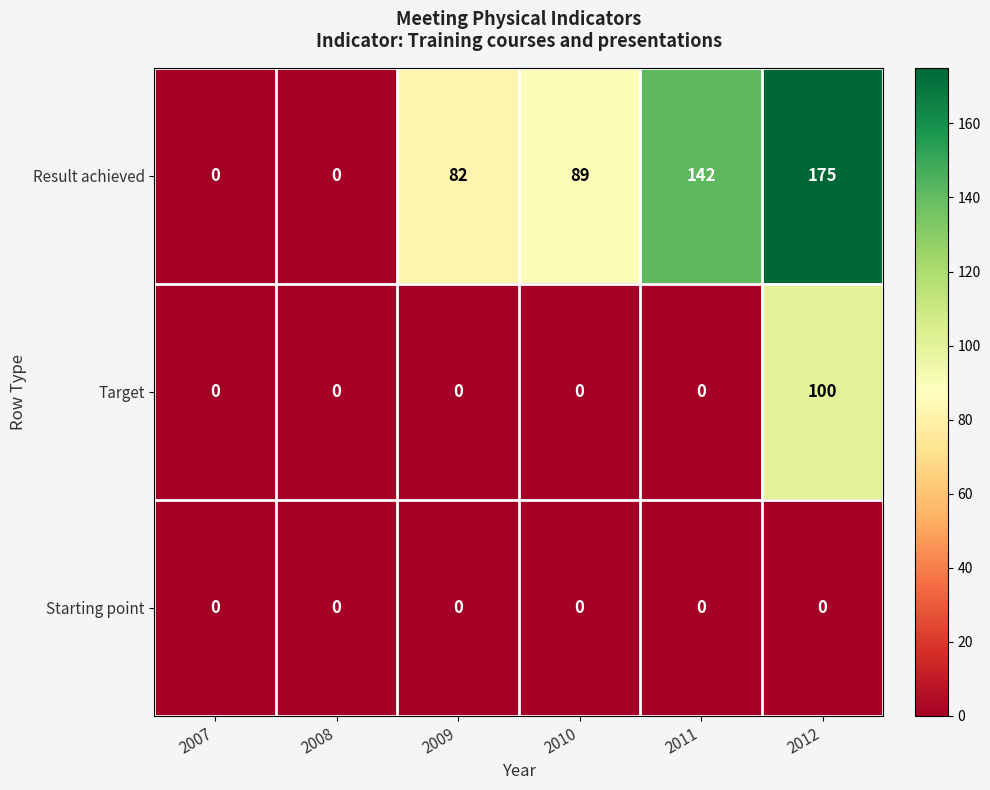

Reading right to left, what are all the values shown in this chart?

Result achieved: 175	142	89	82	0	0
Target: 100	0	0	0	0	0
Starting point: 0	0	0	0	0	0